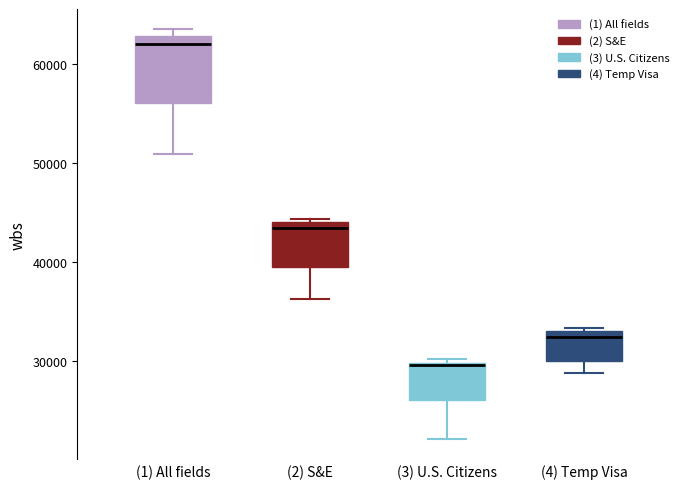

Reading left to right, read every box against the y-axis: the position of its median line, the range the box covers, and the ends of its whiskers. The values are not printed on the chart, so give them approximately, as read against the axis.

(1) All fields: median 62000, box 56000 to 63000, whiskers 51000 to 63000 (just above the box's upper edge)
(2) S&E: median 43000, box 40000 to 44000, whiskers 36000 to 44000 (just above the box's upper edge)
(3) U.S. Citizens: median 30000, box 26000 to 30000, whiskers 22000 to 30000 (just above the box's upper edge)
(4) Temp Visa: median 32000, box 30000 to 33000, whiskers 29000 to 33000 (just above the box's upper edge)